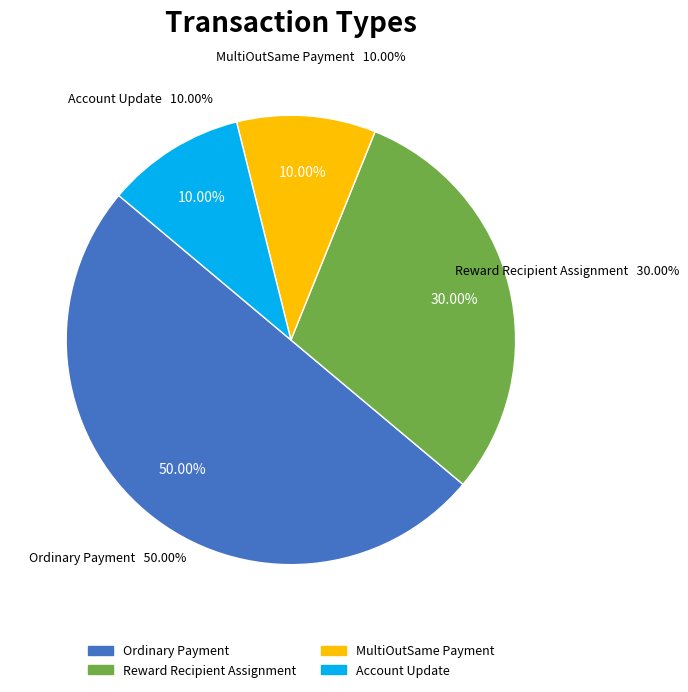

What percentage is NOT represented by Reward Recipient Assignment?

70.0%